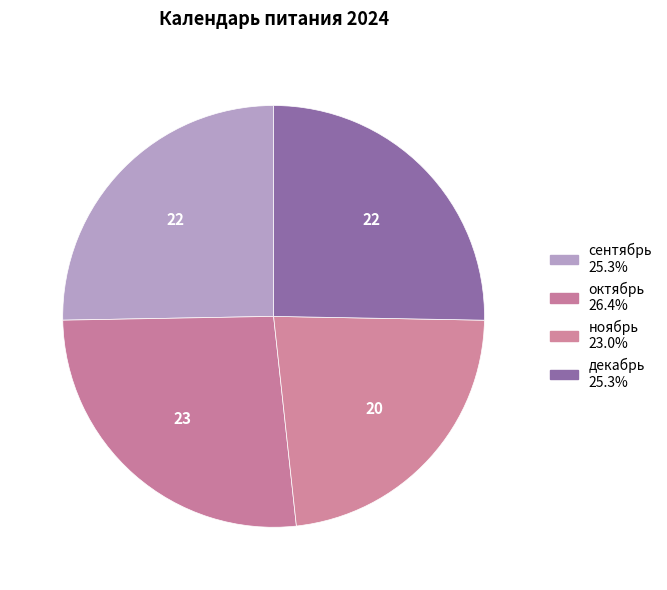

What is the ratio of the value at октябрь to the value at сентябрь?

1.0